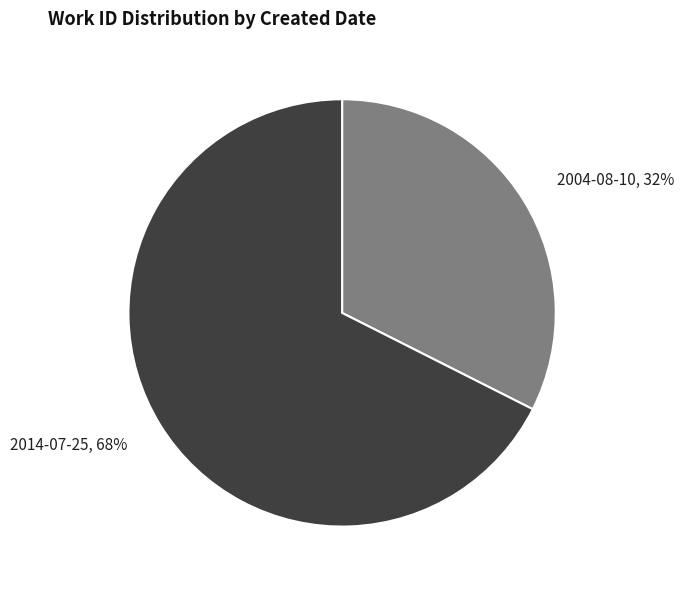

How many slices are in this pie chart?

2